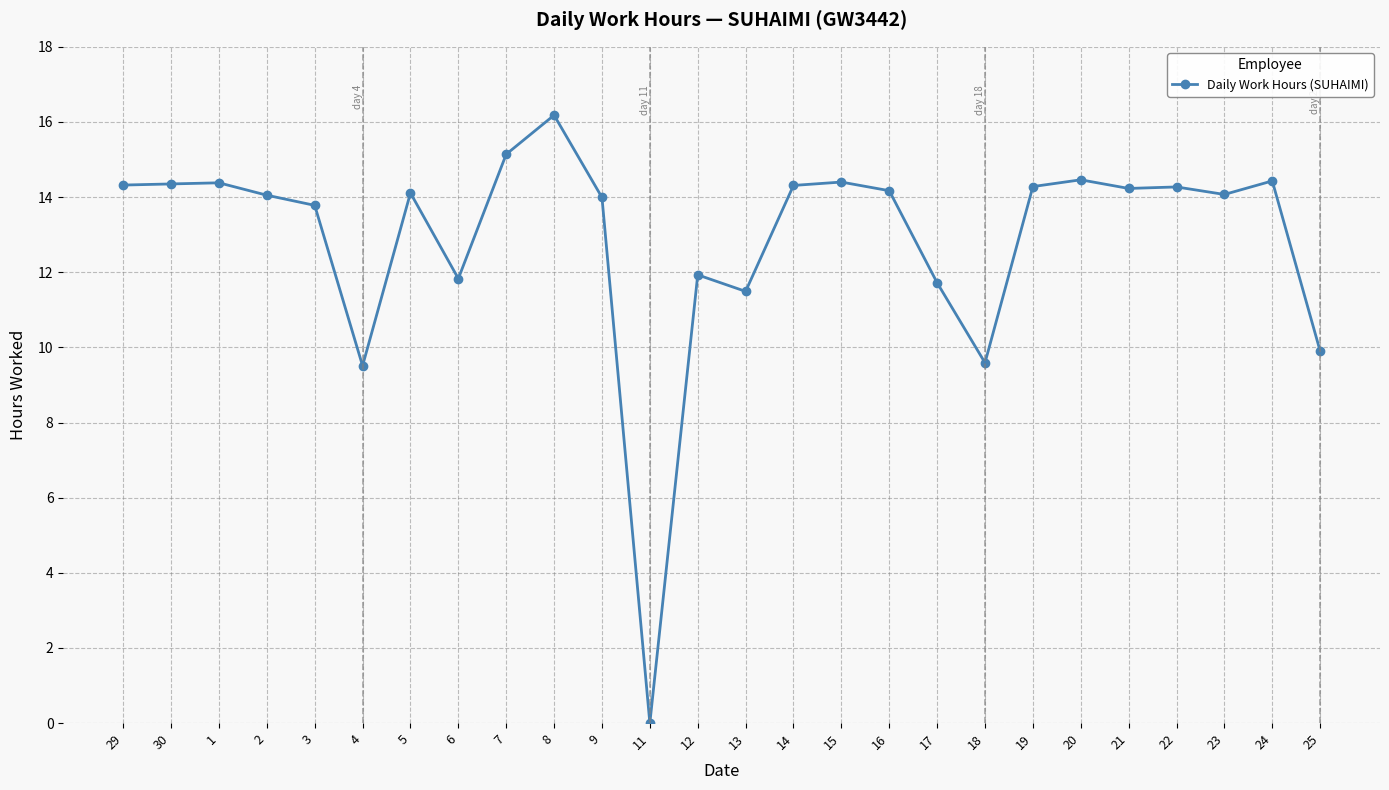

True or false: the data has more than 0 interior local peaks.

True